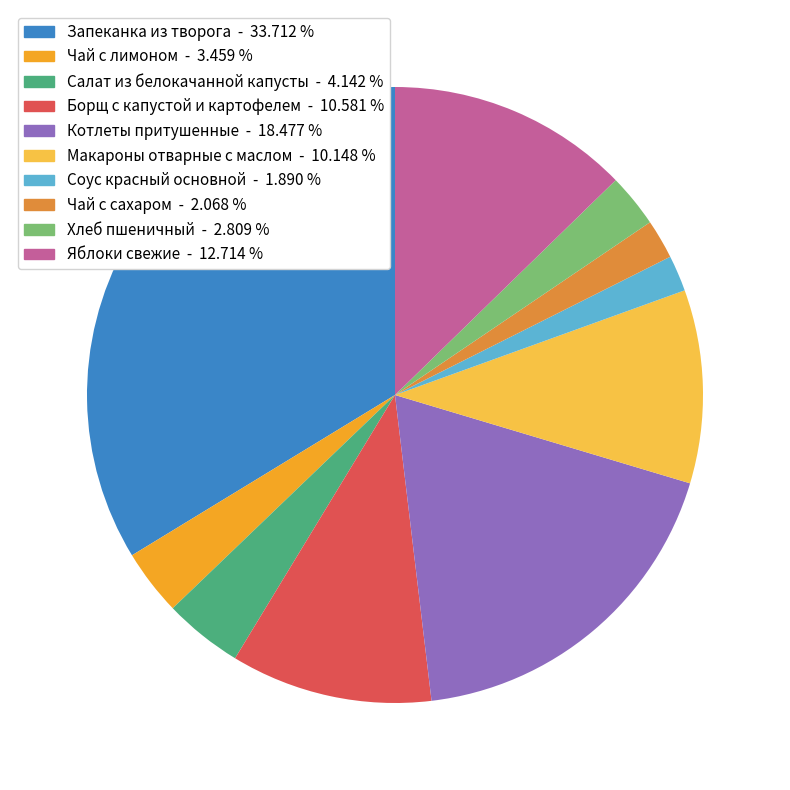

Between Борщ с капустой и картофелем and Салат из белокачанной капусты, which is larger?

Борщ с капустой и картофелем